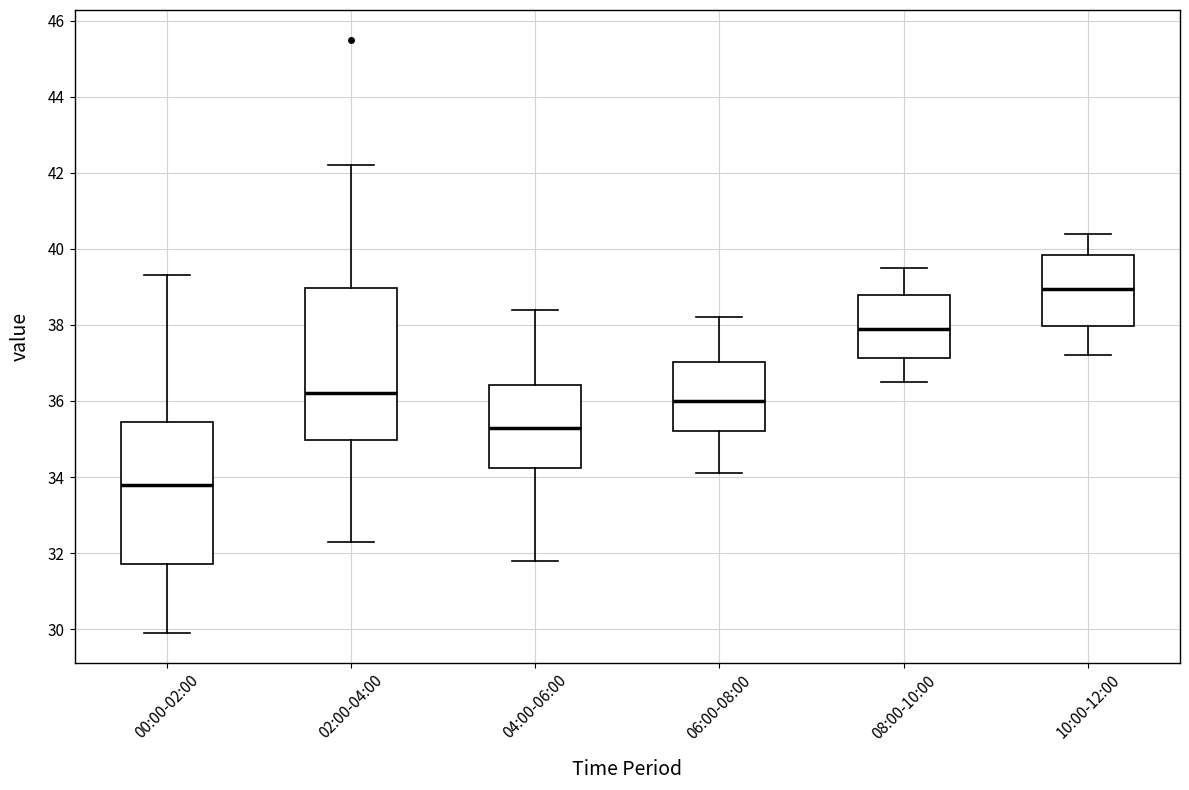

Reading left to right, read every box against the y-axis: the position of its median line, the range the box covers, and the ends of its whiskers. The values are not printed on the chart, so give them approximately, as read against the axis.

00:00-02:00: median 33.8, box 31.8 to 35.4, whiskers 30.0 to 39.4
02:00-04:00: median 36.2, box 35.0 to 39.0, whiskers 32.4 to 42.2
04:00-06:00: median 35.4, box 34.2 to 36.4, whiskers 31.8 to 38.4
06:00-08:00: median 36.0, box 35.2 to 37.0, whiskers 34.2 to 38.2
08:00-10:00: median 38.0, box 37.2 to 38.8, whiskers 36.6 to 39.6
10:00-12:00: median 39.0, box 38.0 to 39.8, whiskers 37.2 to 40.4